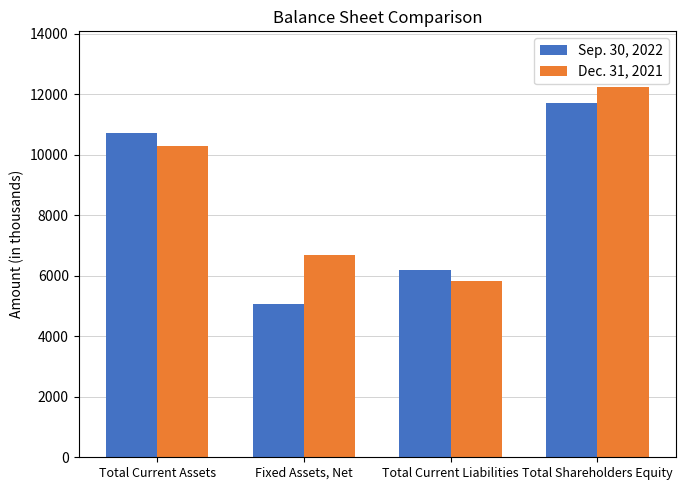

What is the label of the 4th bar from the left?

Total Shareholders Equity